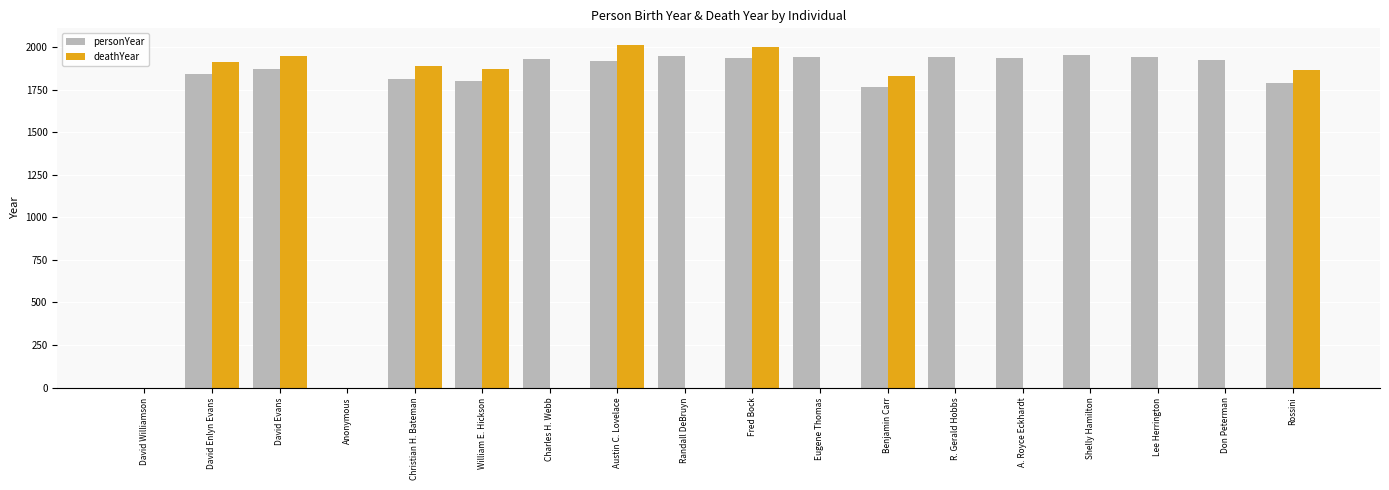

What is the maximum value shown in the chart?

2010